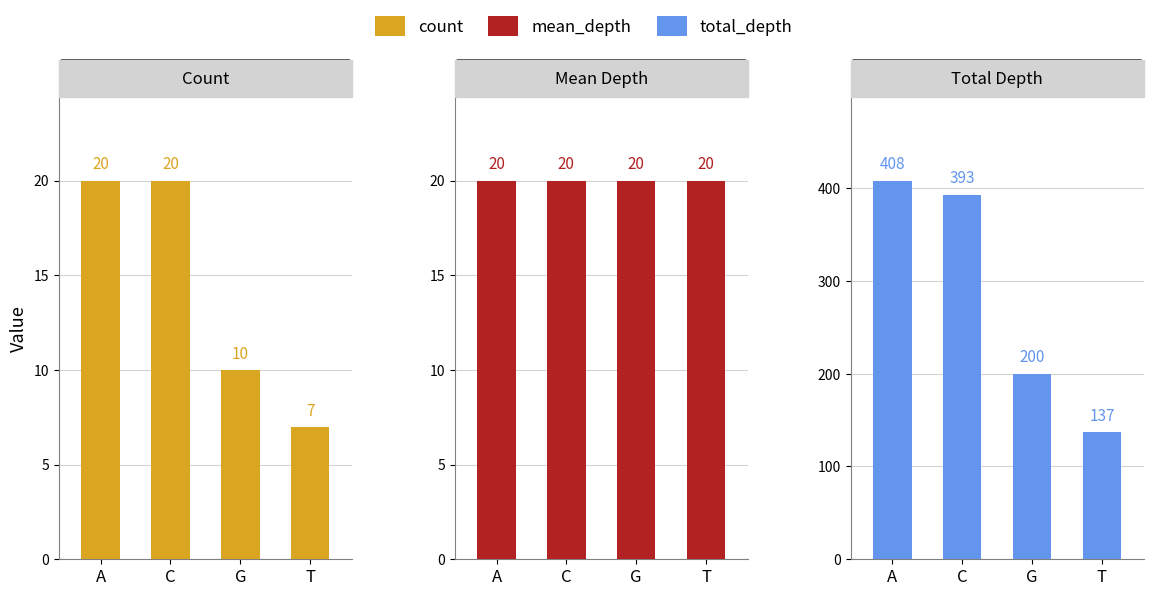

What is the spread (max minus min) of values at A?

388